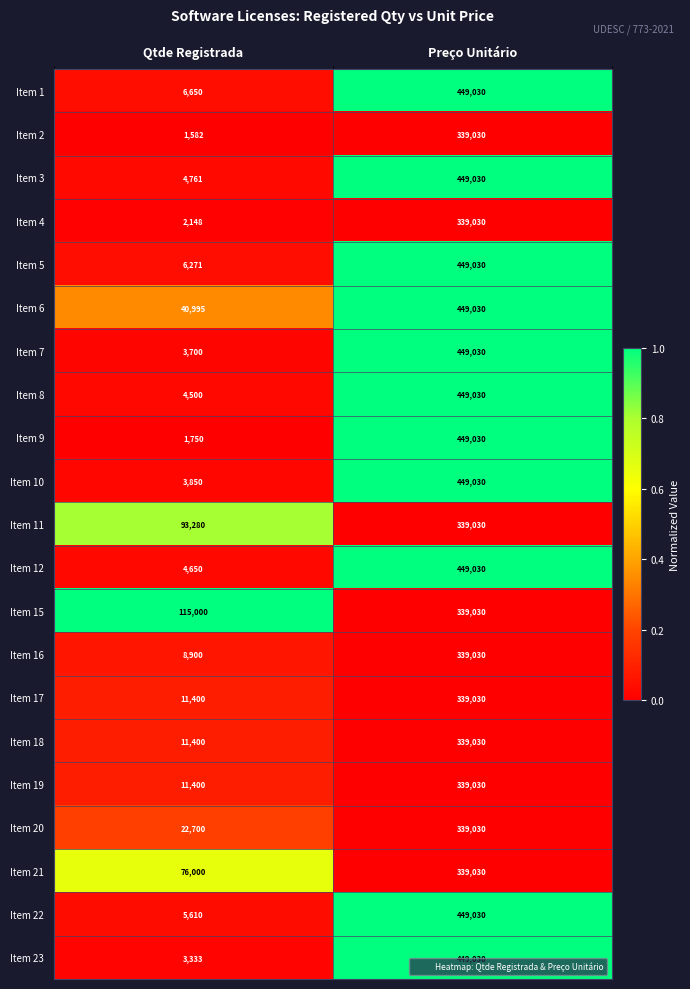

List the labels in order of Item 17 value, largest first.

Preço Unitário, Qtde Registrada